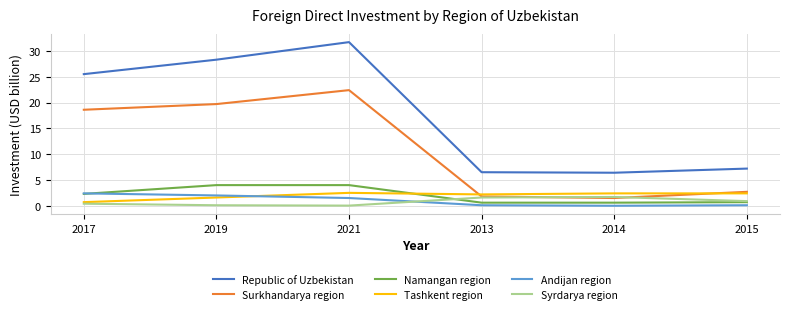

Is the value of Namangan region at 2014 greater than the value of Syrdarya region at 2014?

No